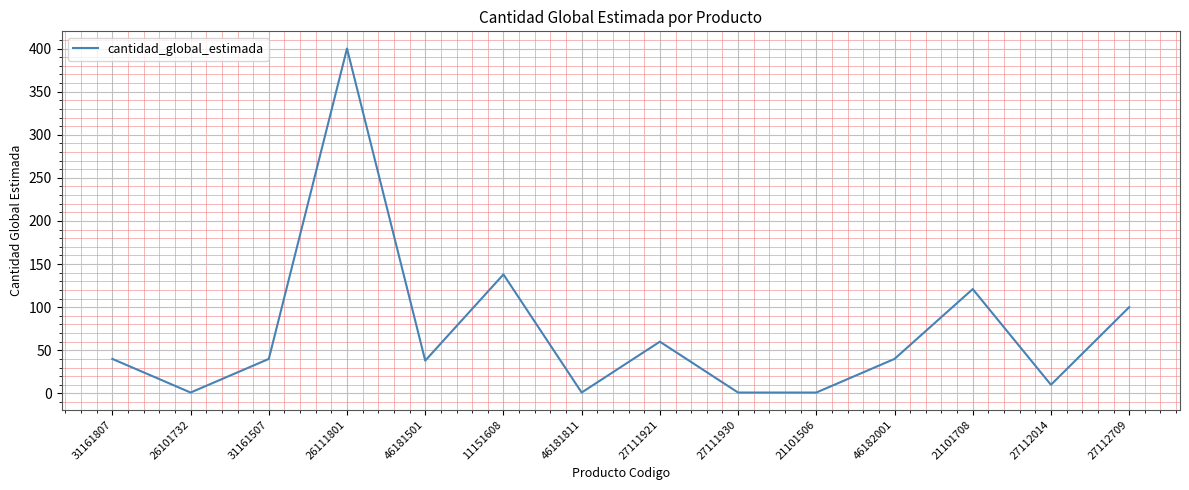

What is the maximum value shown in the chart?

400